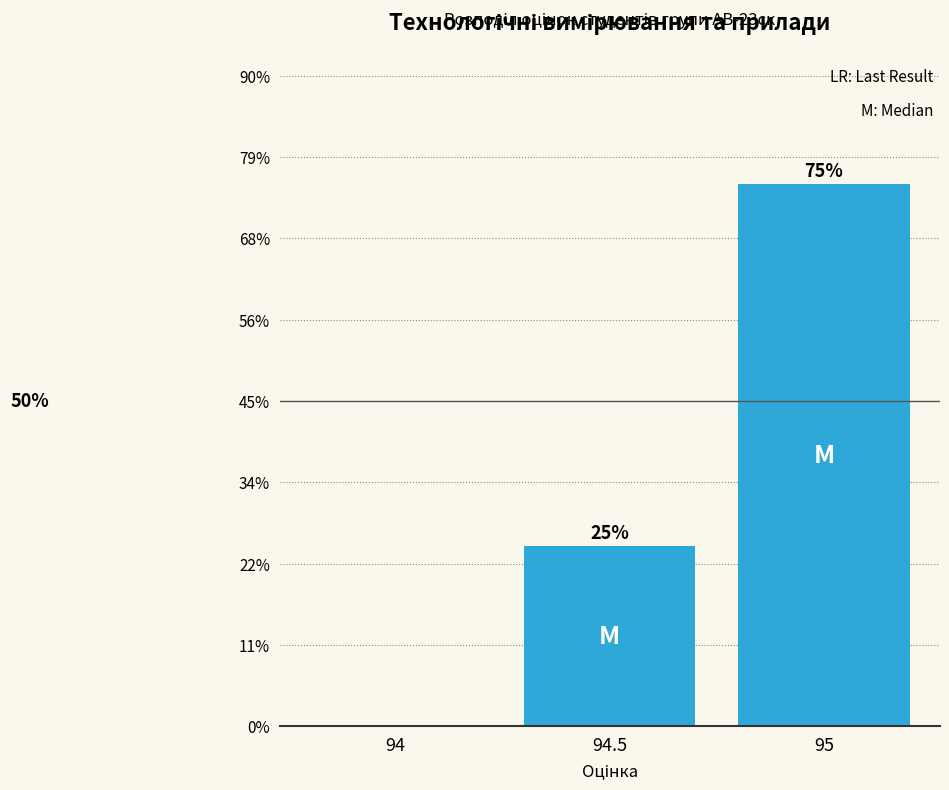

Reading left to right, what are all the values shown in this chart?

94=0	94.5=25	95=75